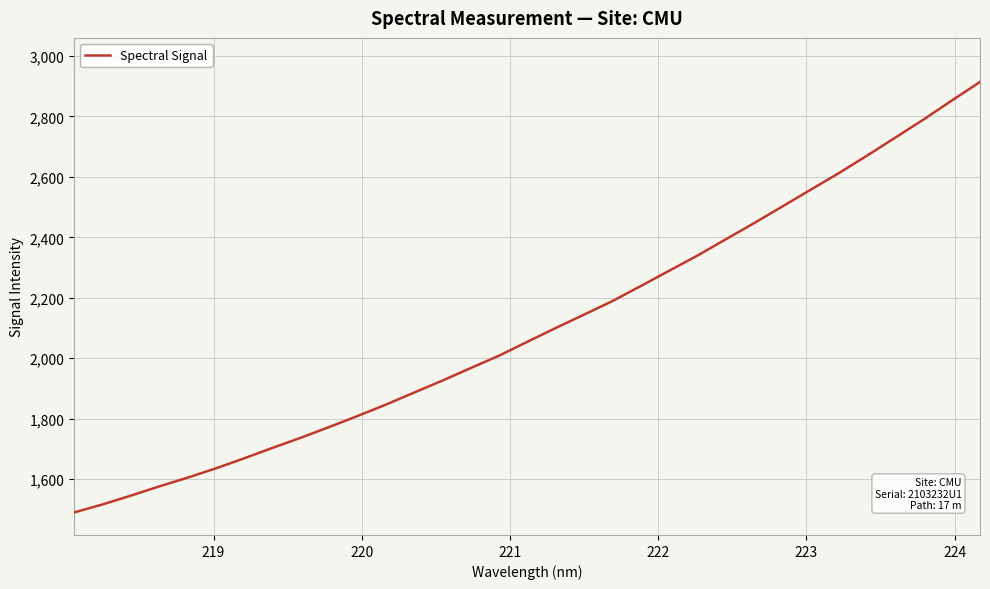

What is the maximum value shown in the chart?

2913.6